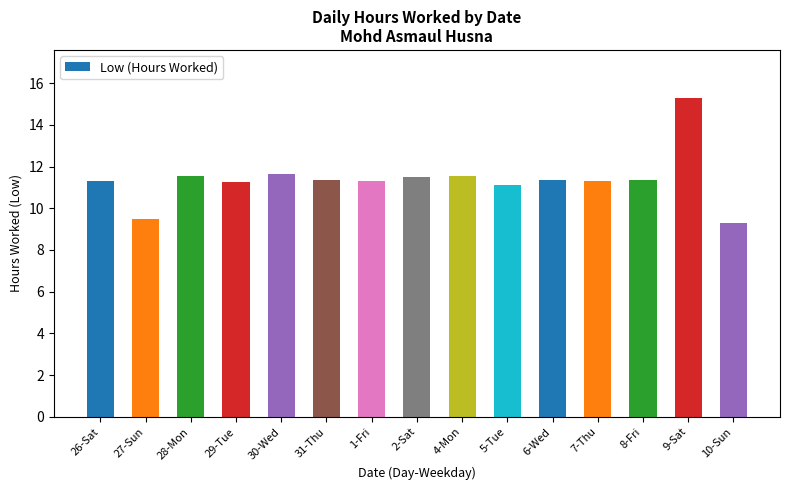

Read the value at 8-Fri.

11.4